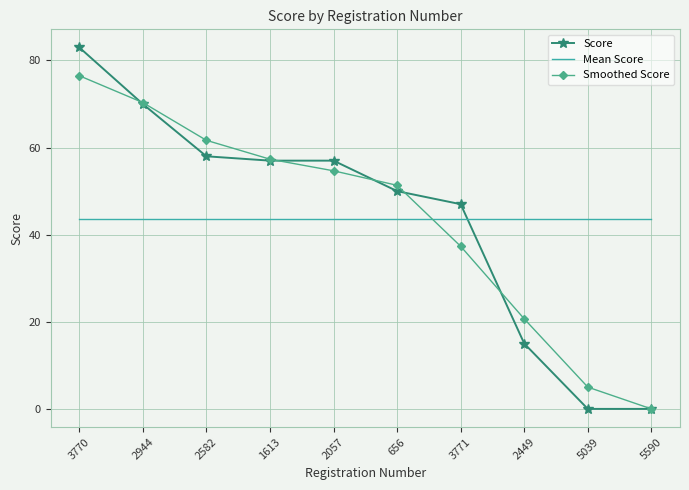

What position from the right is 1613?

7